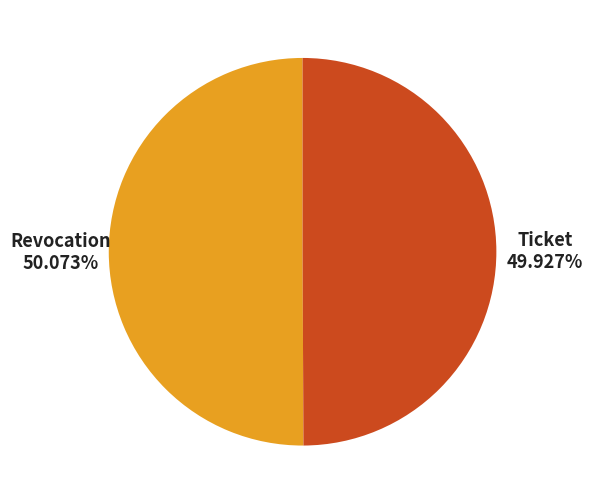

Combined, do Revocation and Ticket account for over 50%?

Yes